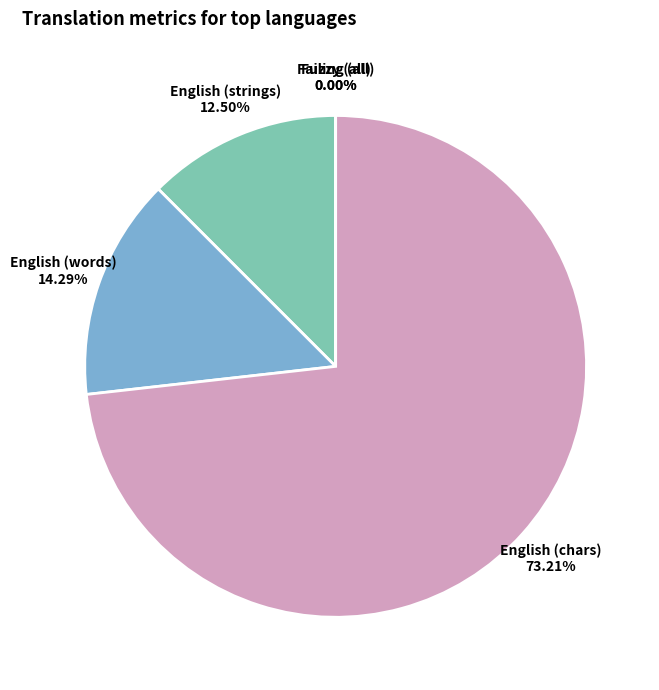

How many slices are in this pie chart?

5